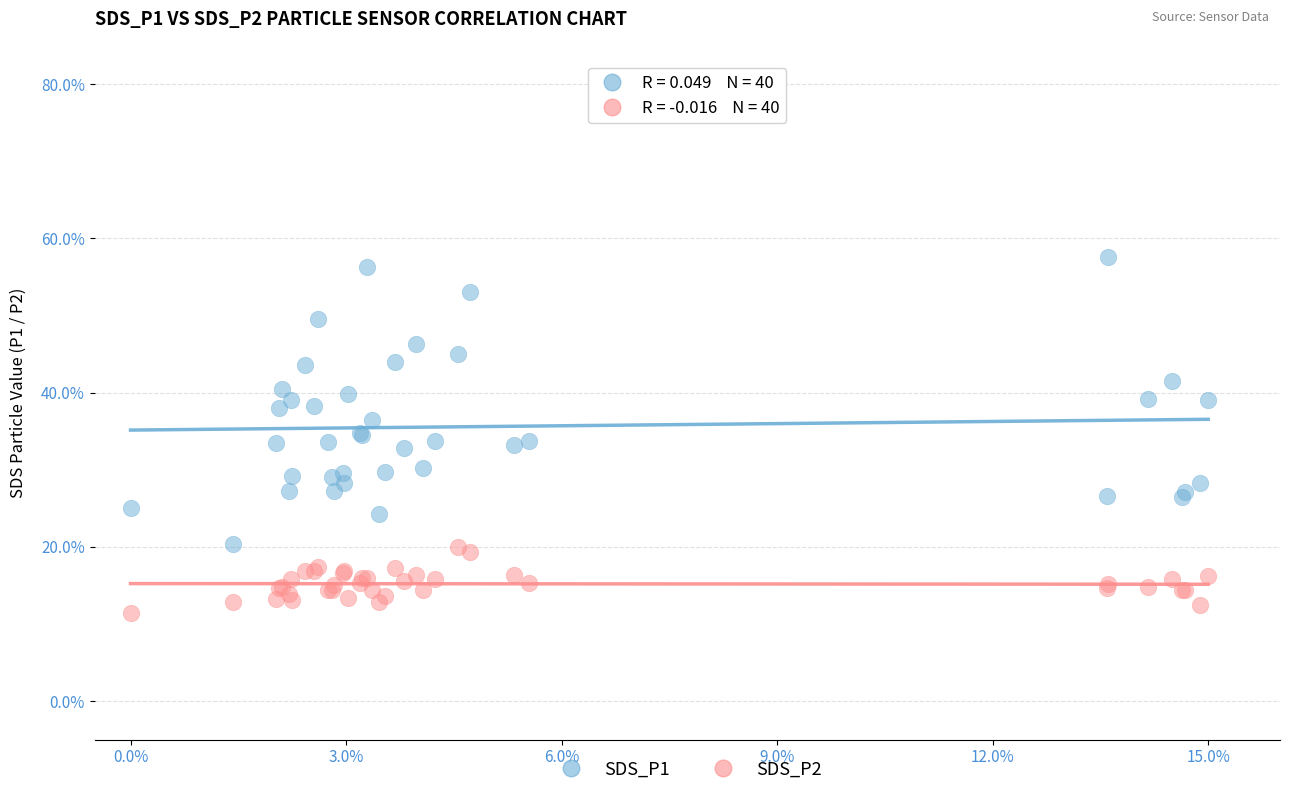

What is the X range (max minus min) for the scatter plot?

15.0